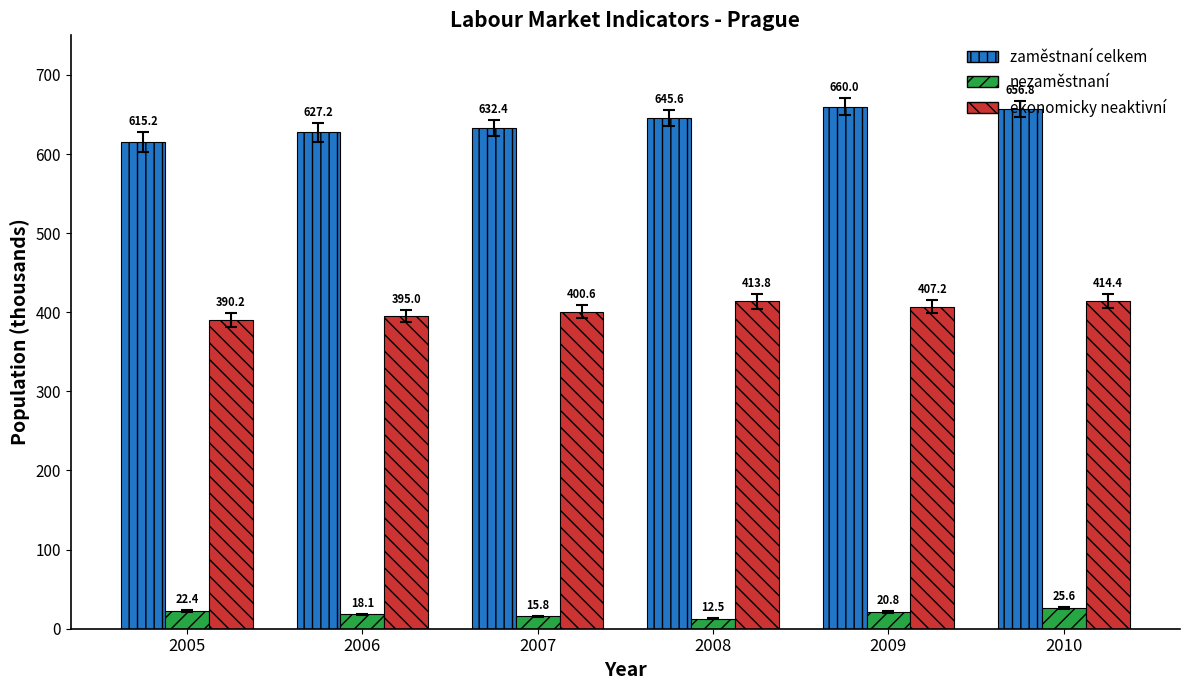

Which category has the lowest value in the nezaměstnaní series?

2008